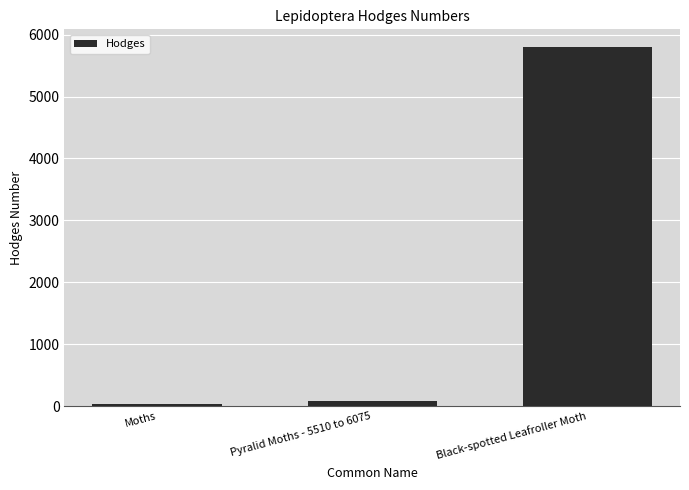

What is the label of the 3rd bar from the left?

Black-spotted Leafroller Moth